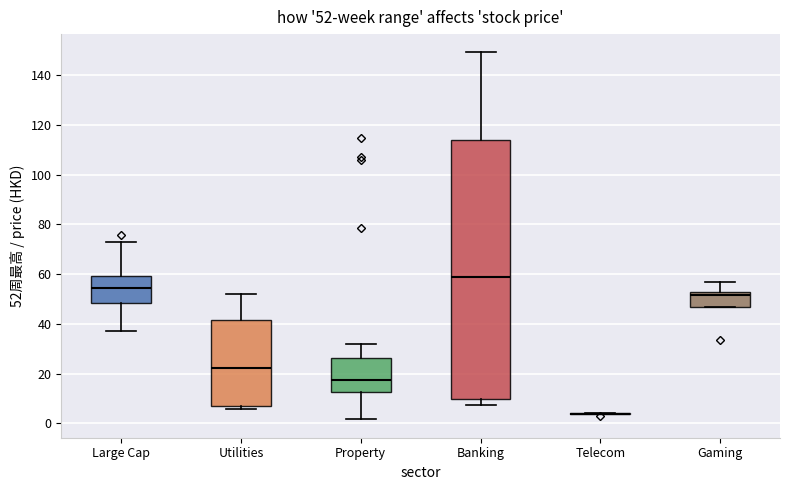

Which box is the tallest, from its lower edge to its upper edge?

Banking